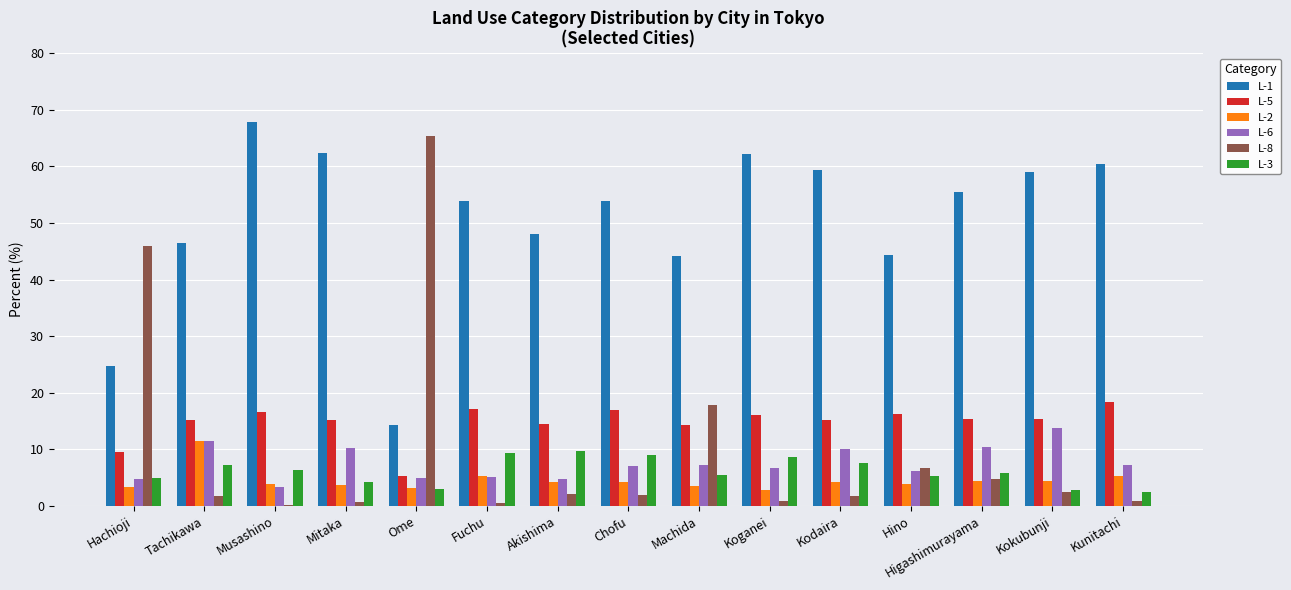

What is the total value across all series at Ome?

96.0